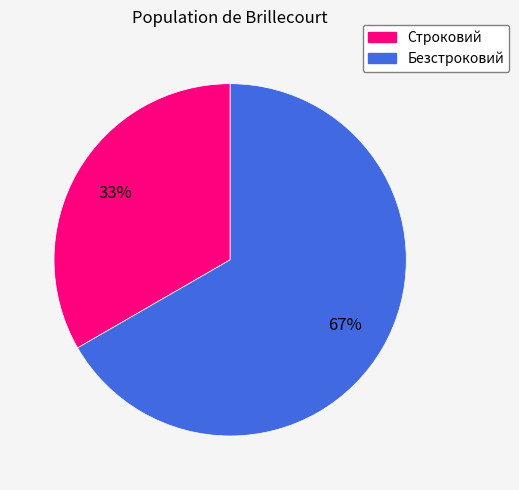

Combined, do Безстроковий and Строковий account for over 50%?

Yes